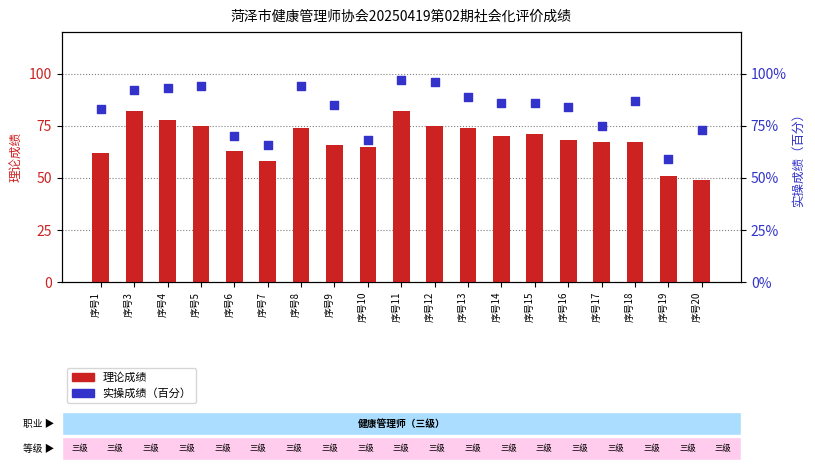

What is the total value across all series at 序号4?

171